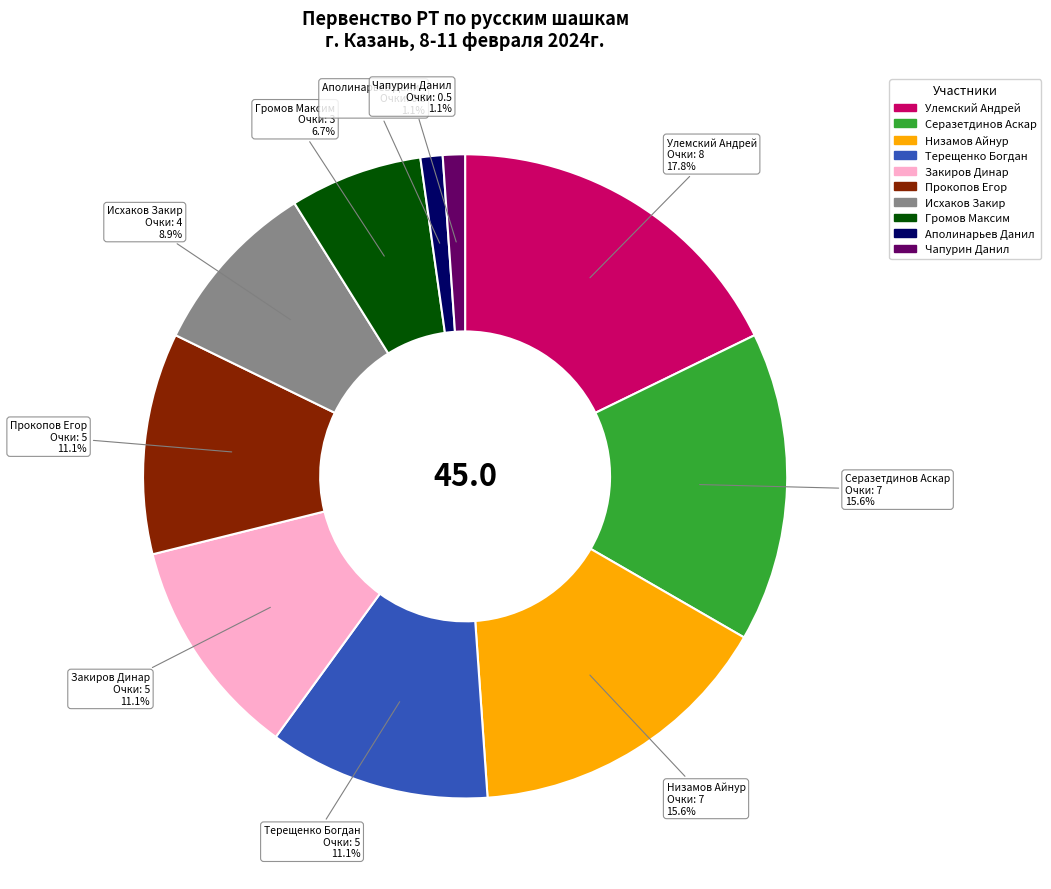

Count the number of slices in the pie.

10